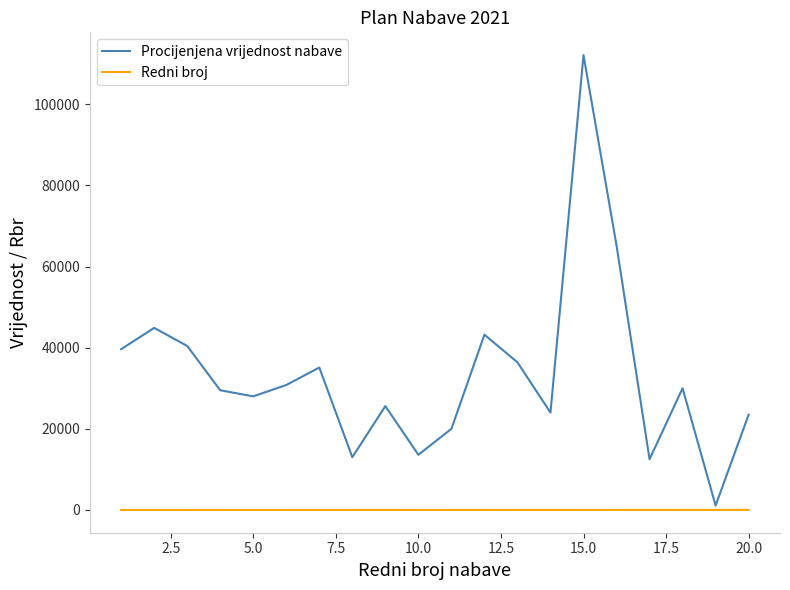

Rank the series by their average value, from lowest to highest.

Redni broj, Procijenjena vrijednost nabave